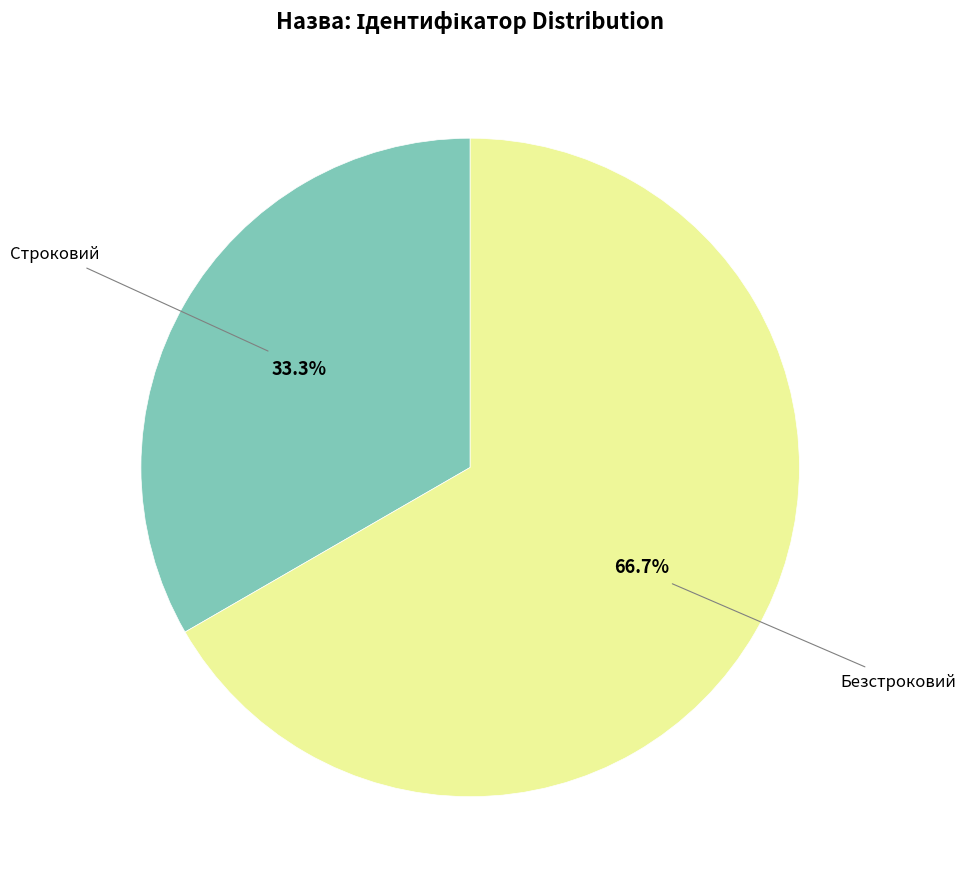

Is there a majority slice in this chart?

Yes